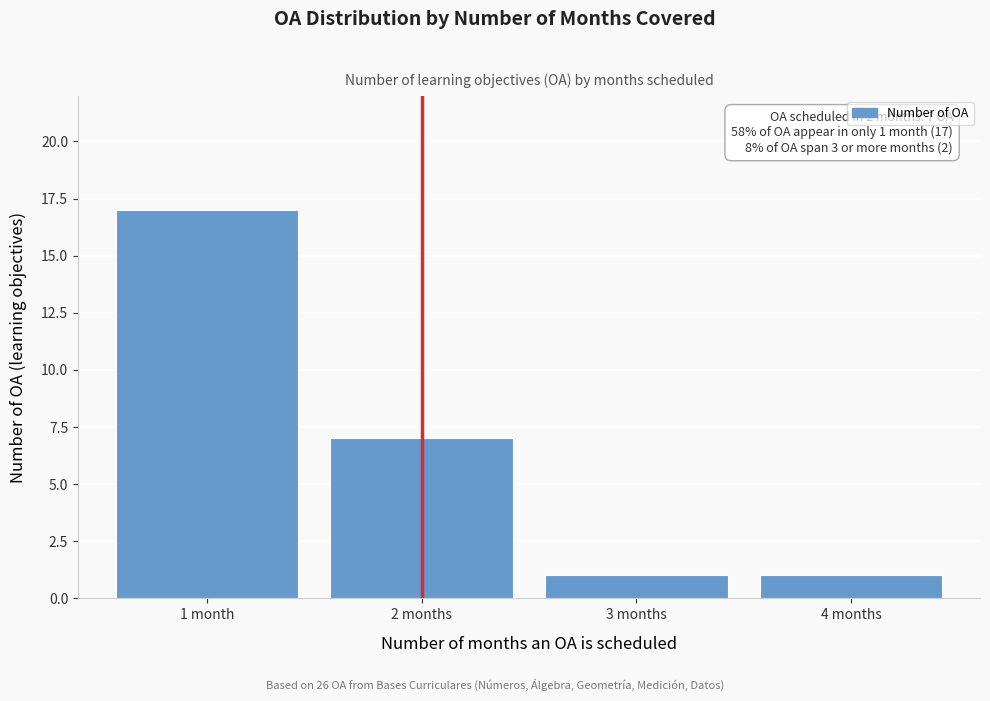

Reading right to left, list all the values displayed in this chart.

1	1	7	17